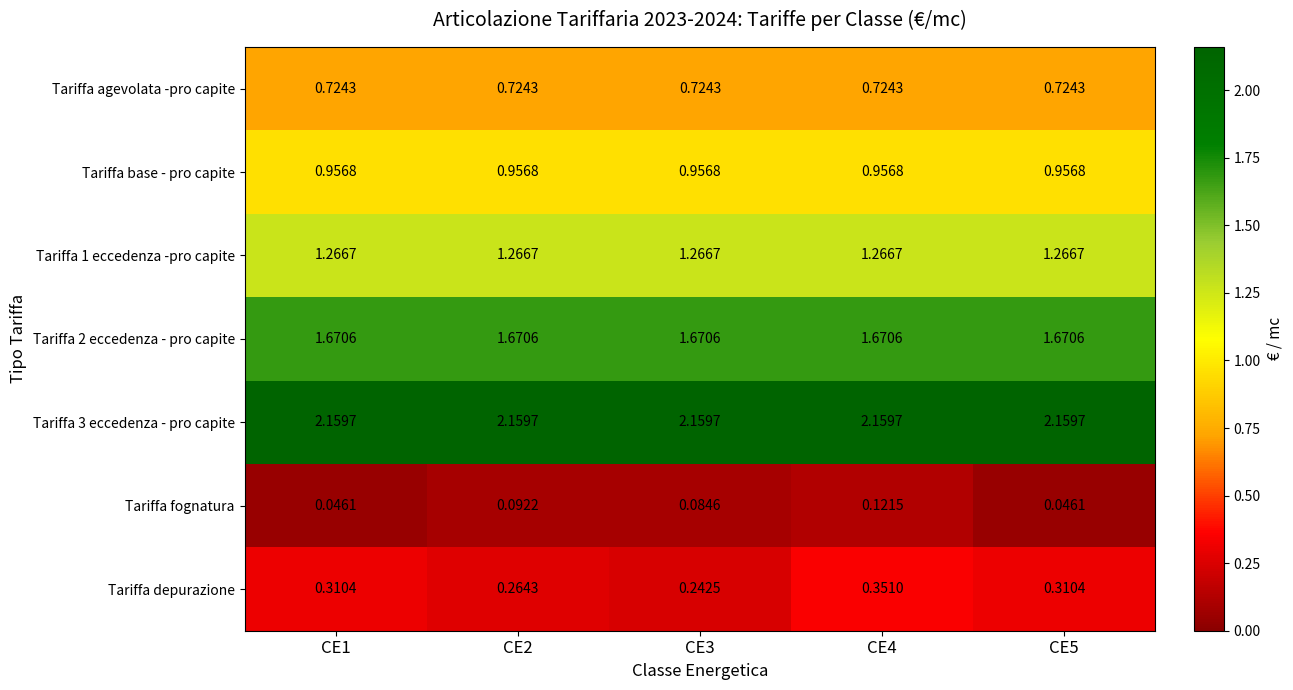

Between CE3 and CE4, which series saw the biggest shift?

Tariffa depurazione